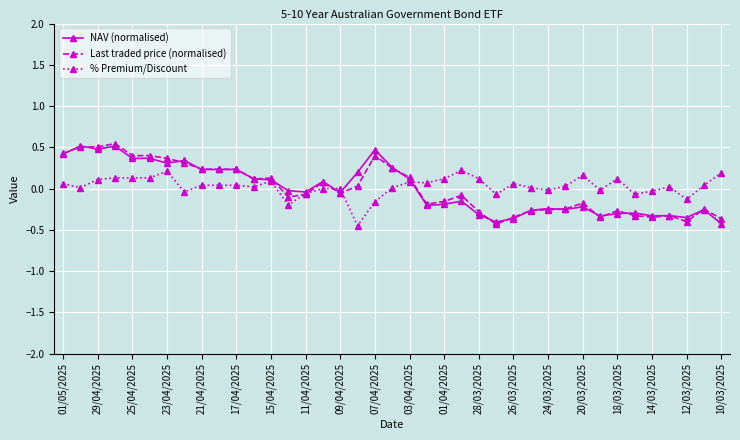

True or false: Last traded price (normalised) has more than 2 interior local peaks.

True